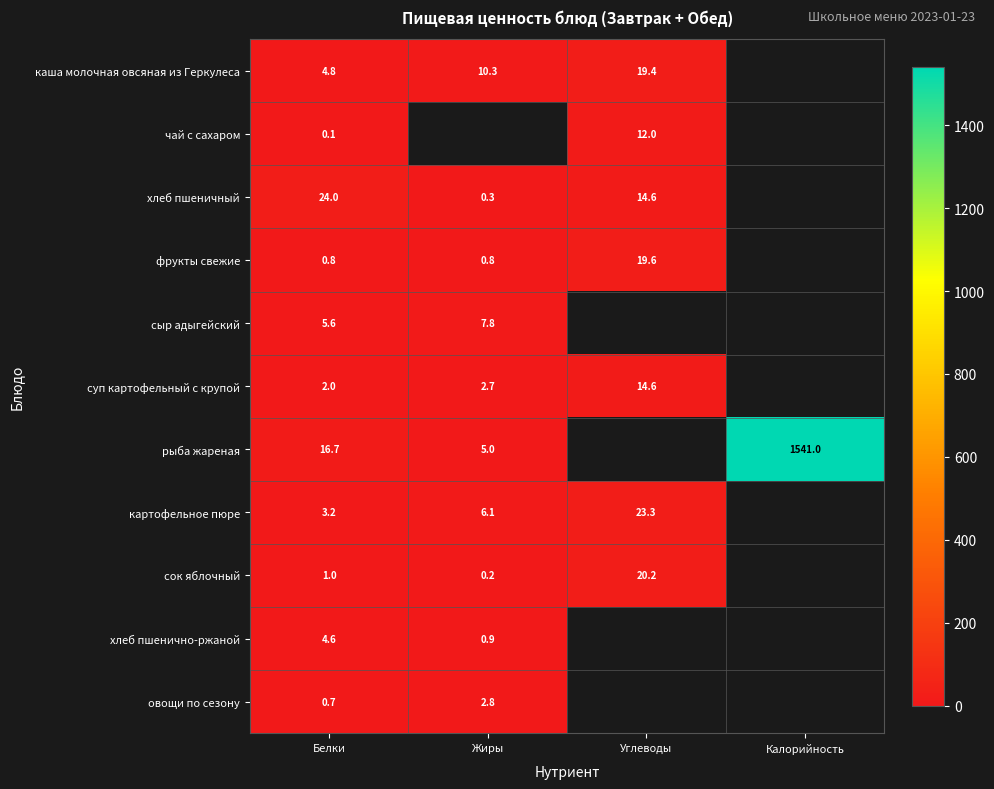

Rank the series at Белки from highest to lowest value.

хлеб пшеничный, рыба жареная, сыр адыгейский, каша молочная овсяная из Геркулеса, хлеб пшенично-ржаной, картофельное пюре, суп картофельный с крупой, сок яблочный, фрукты свежие, овощи по сезону, чай с сахаром